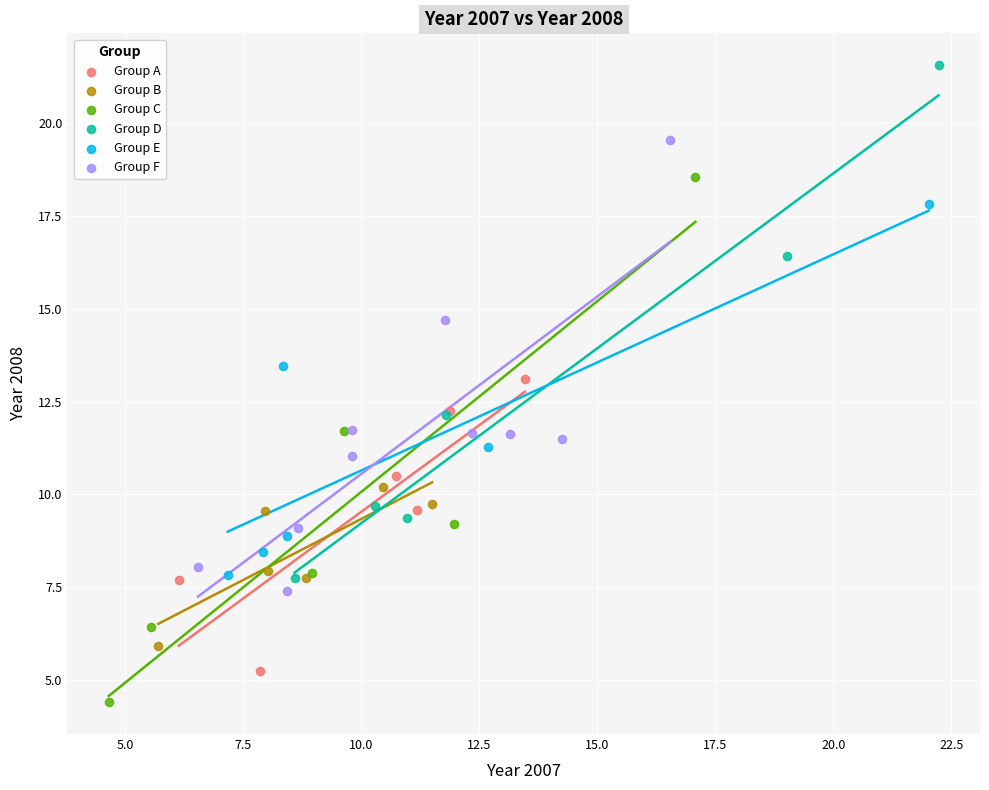

What are all the series names shown in the legend?

Group A, Group B, Group C, Group D, Group E, Group F